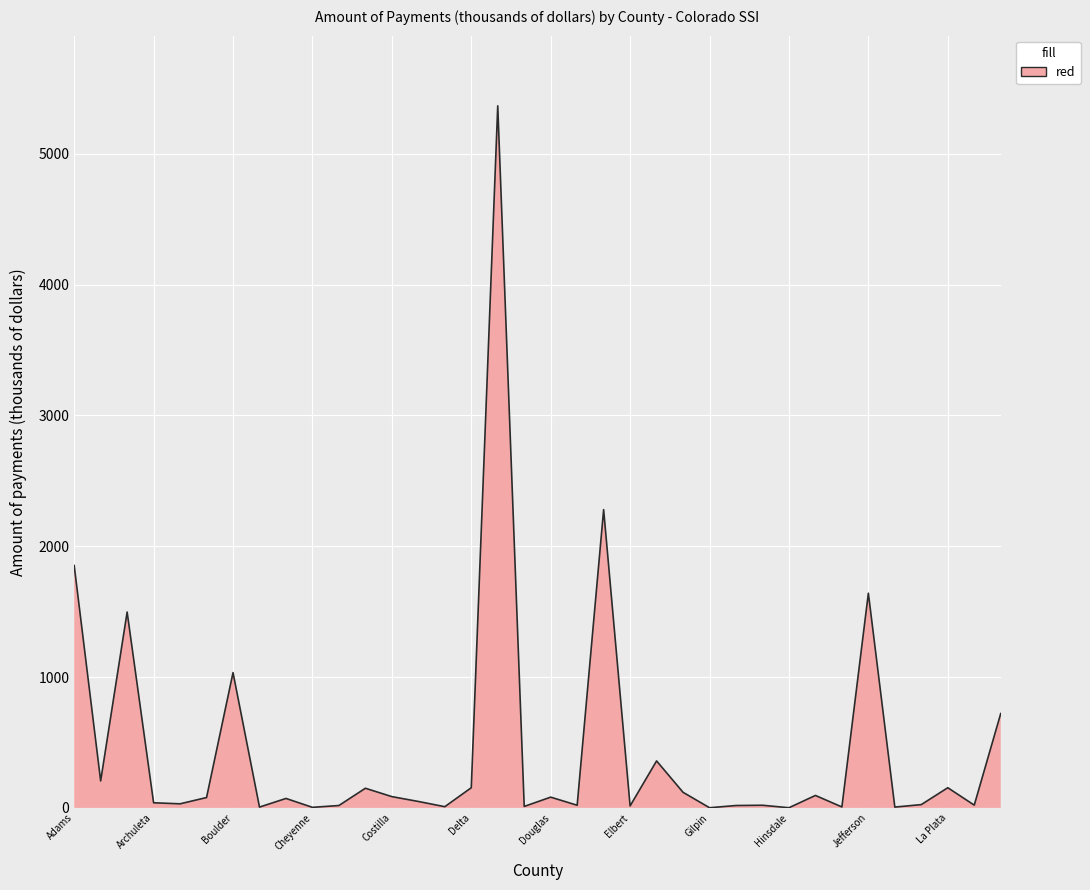

What is the difference between the maximum and minimum values?

5366